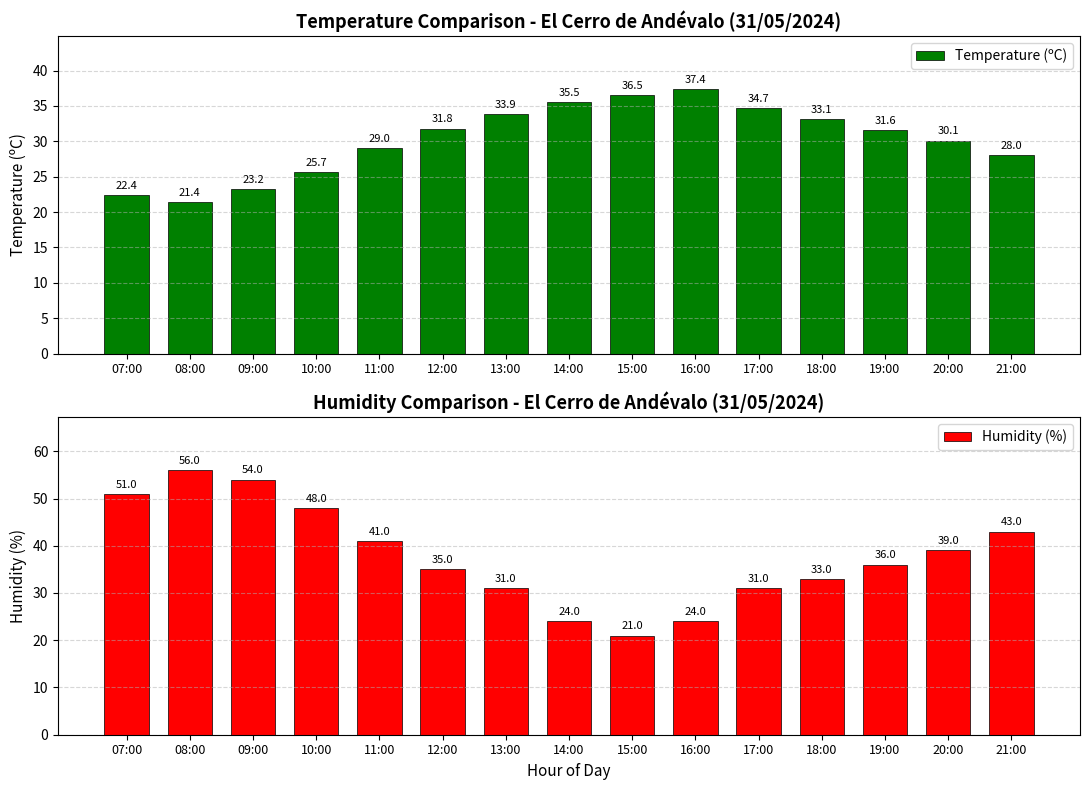

How many values in the Humidity (%) series exceed 36?

7